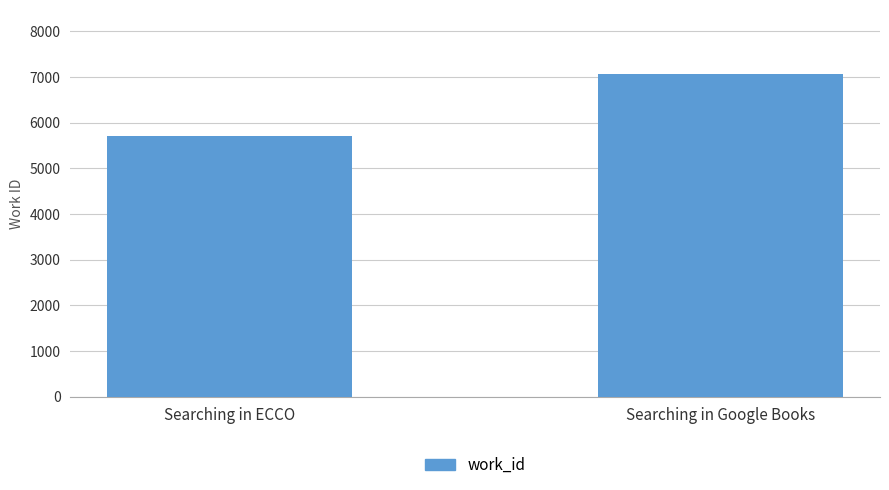

Reading right to left, transcribe all the data shown in this chart.

Searching in Google Books=7060	Searching in ECCO=5705